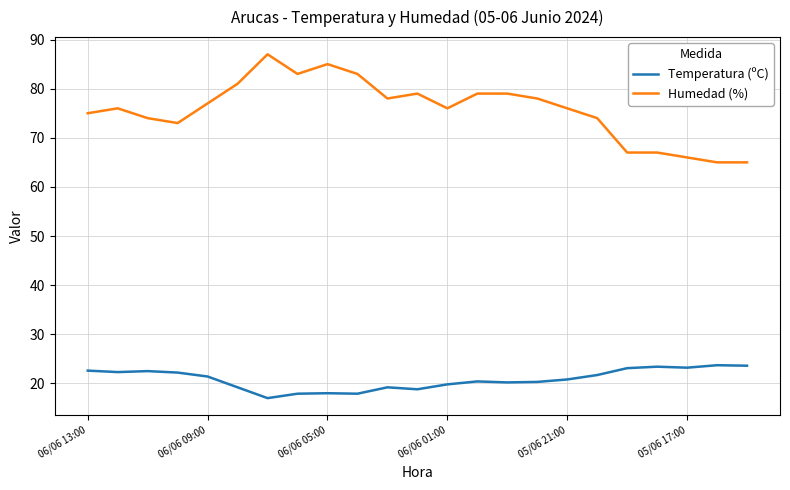

Which series has the largest range (max minus min)?

Humedad (%)